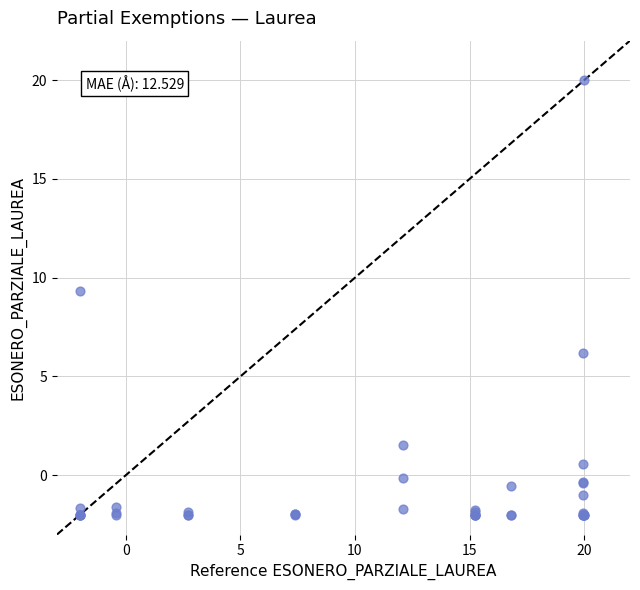

What Y value in the scatter plot is closest to 9?

9.3